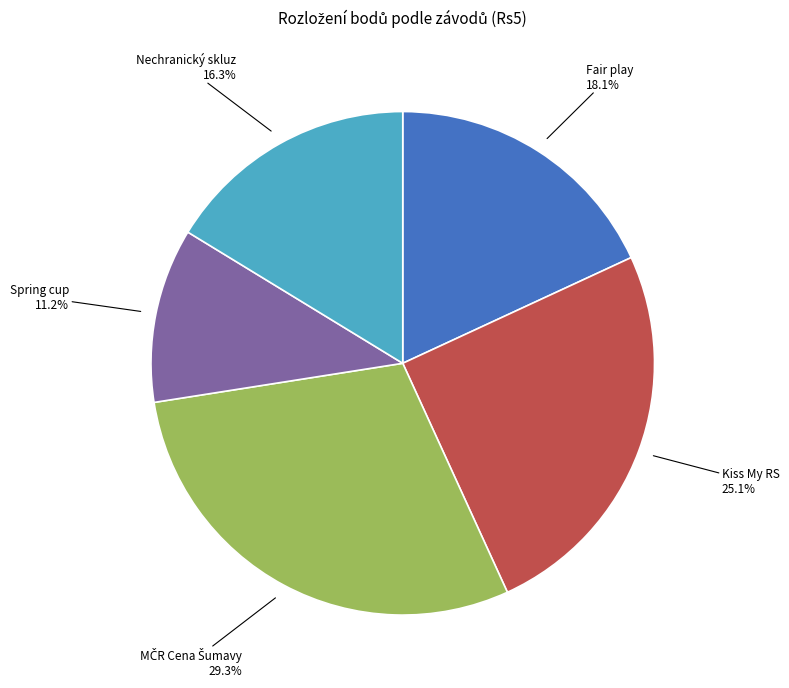

Is there any slice that represents more than half of the pie?

No